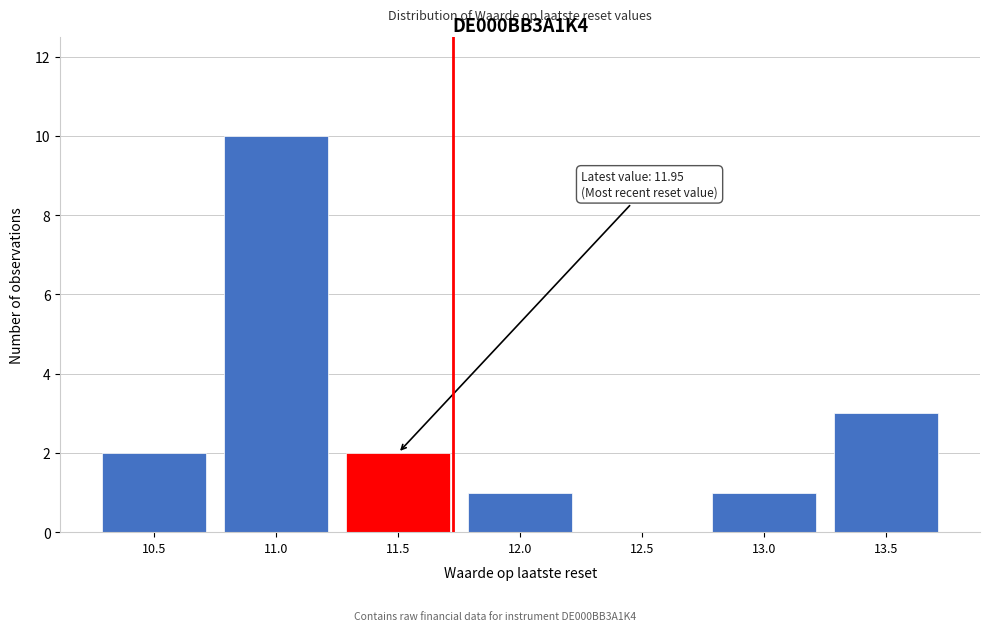

Reading left to right, list all the values displayed in this chart.

10.5=2	11.0=10	11.5=2	12.0=1	12.5=0	13.0=1	13.5=3